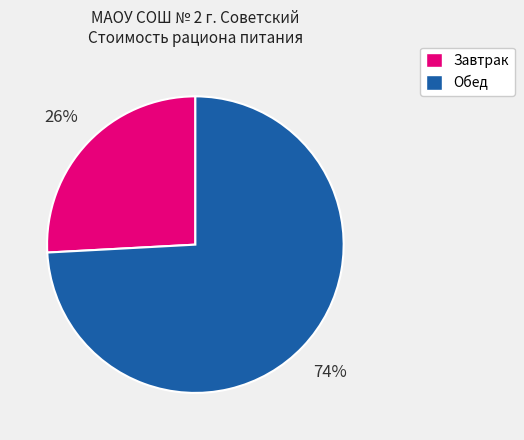

Does any single category account for the majority?

Yes